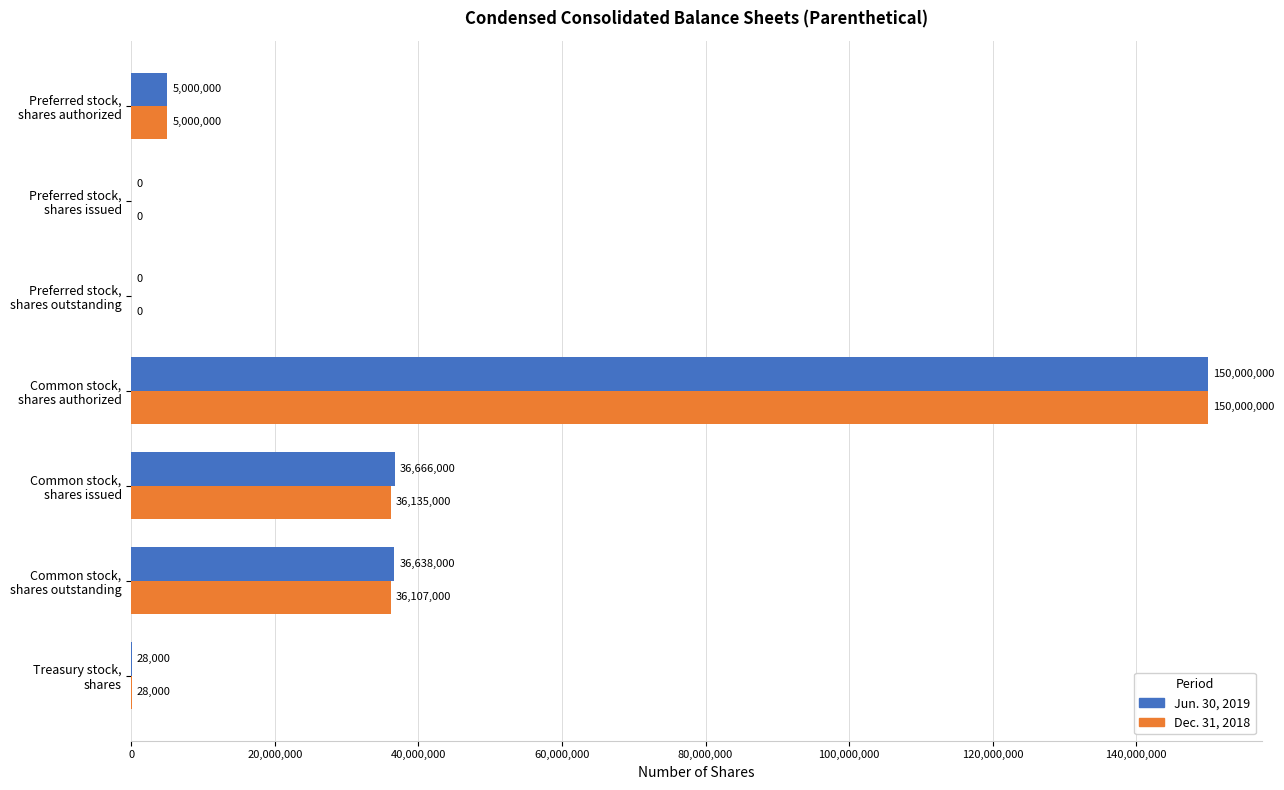

Which series has the largest total across all categories?

Jun. 30, 2019